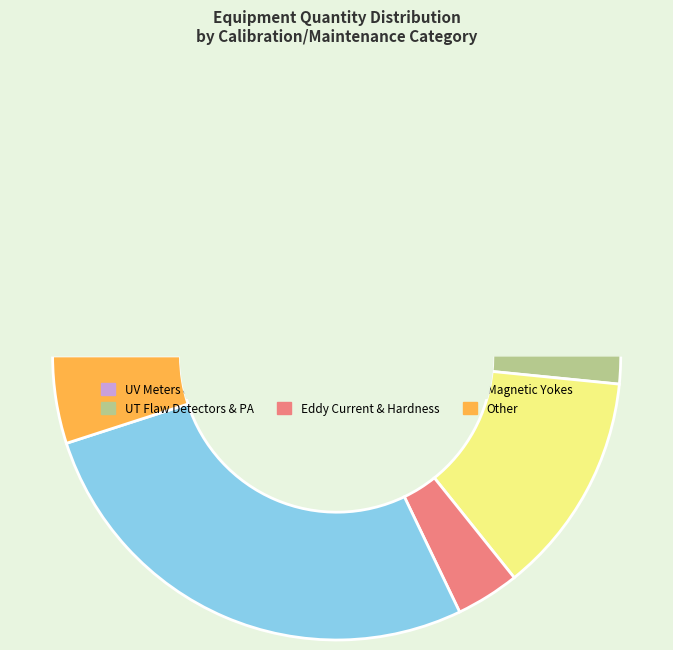

What percentage is NOT represented by Ultraviolet Light (UV) Meters?

92.3%